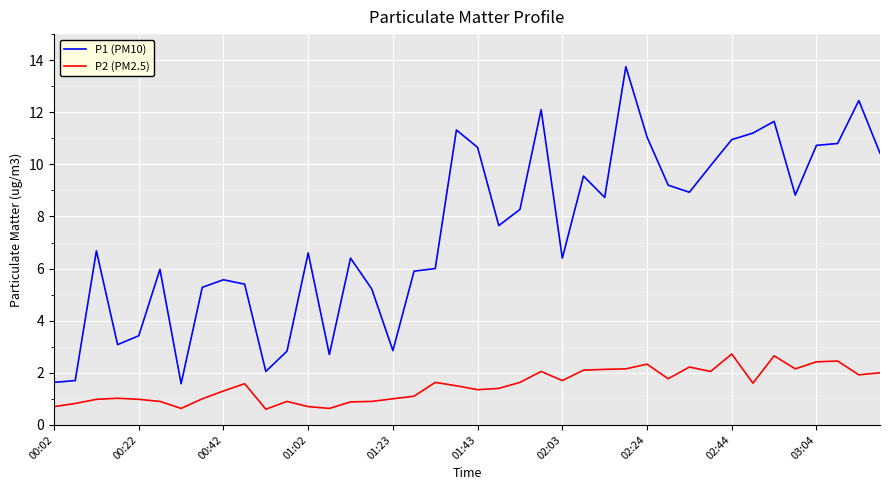

What is the difference between the maximum and minimum values in the P2 (PM2.5) series?

2.1